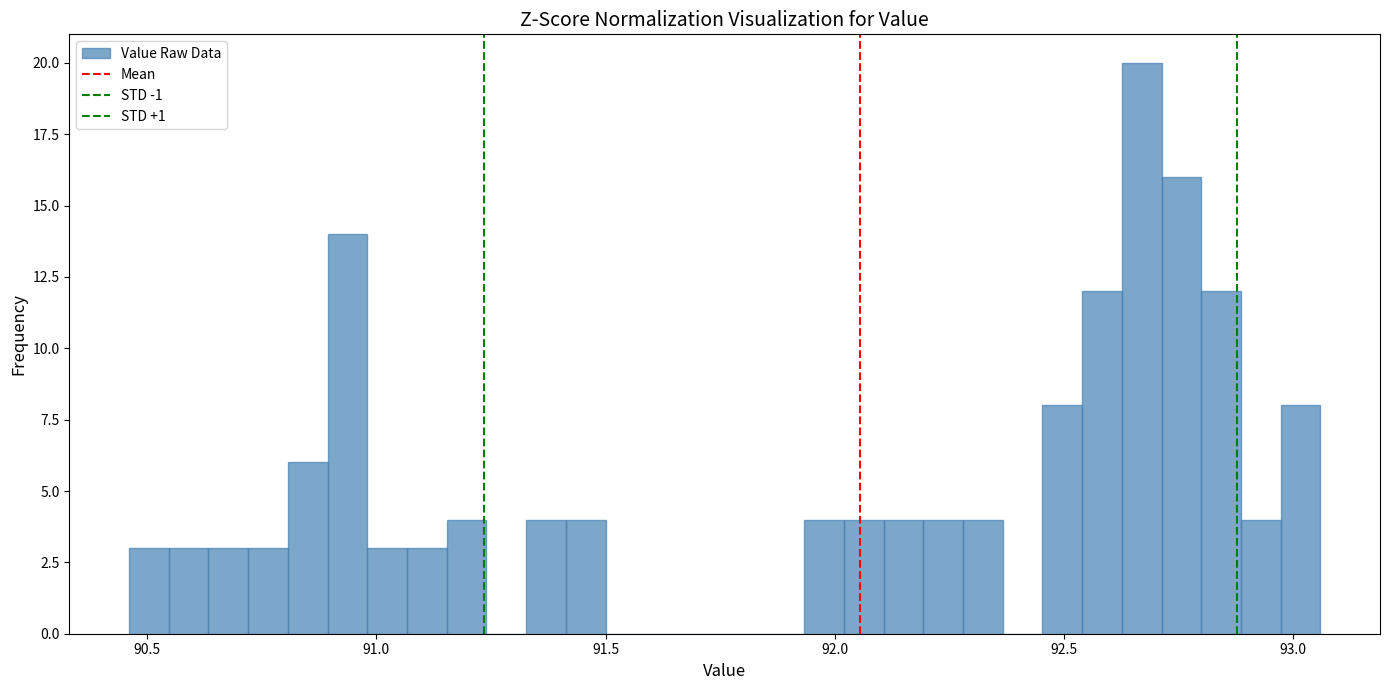

Around what value on the x-axis is the tallest bar? Give the approximate position of its centre, as read against the axis.

92.65